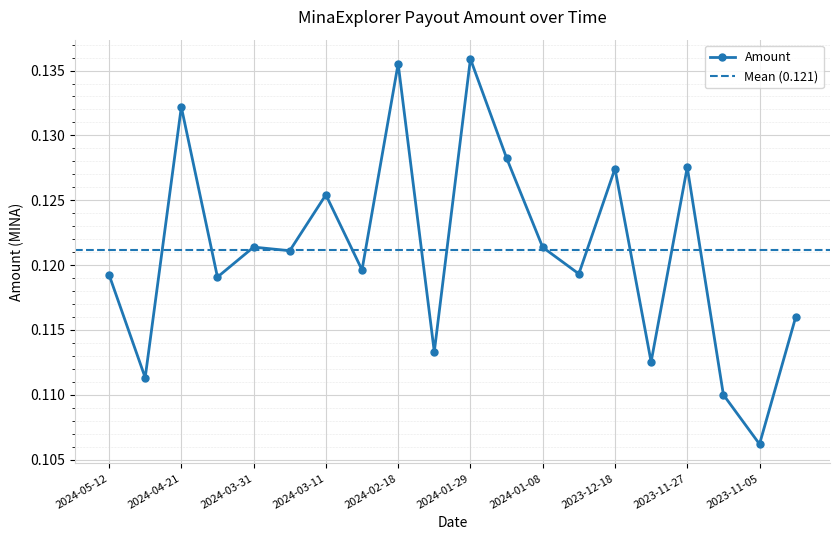

Reading left to right, extract all data points from this chart.

0.1	0.1	0.1	0.1	0.1	0.1	0.1	0.1	0.1	0.1	0.1	0.1	0.1	0.1	0.1	0.1	0.1	0.1	0.1	0.1